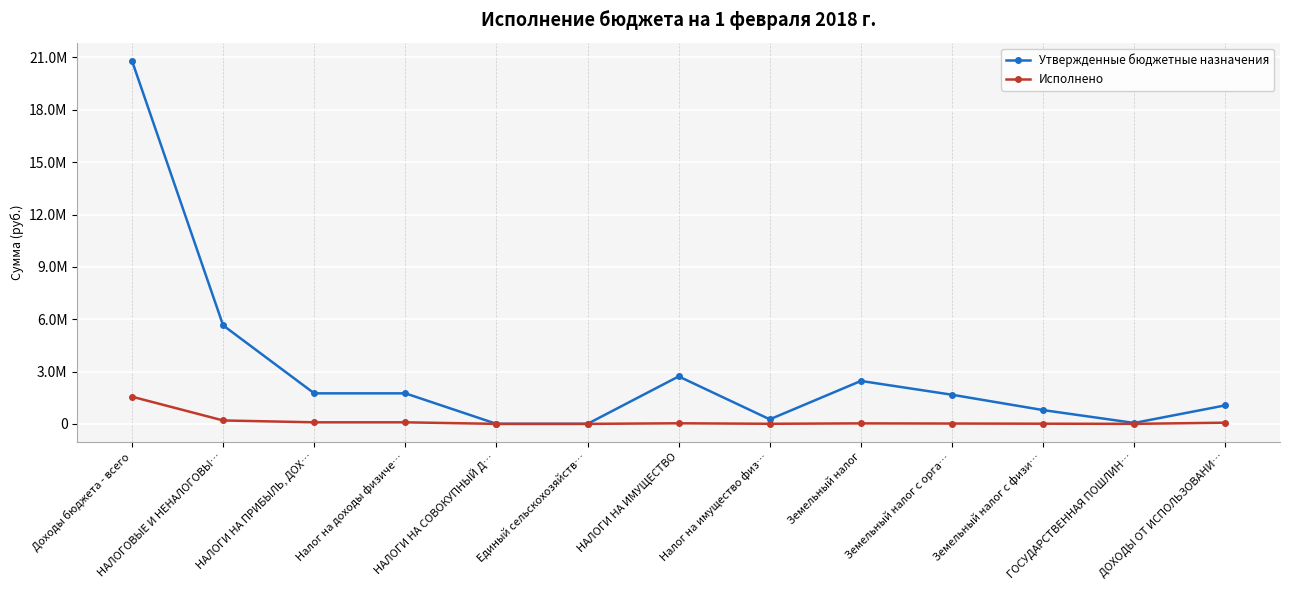

What is the label of the 8th point from the right?

Единый сельскохозяйств…